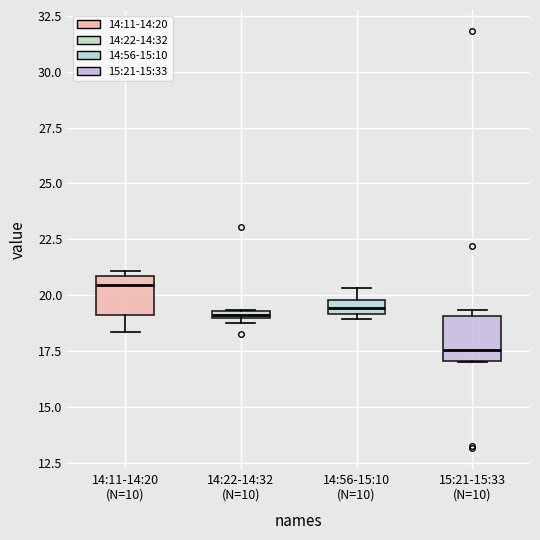

Where does the median line of the box for 14:56-15:10 (N=10) sit on the y-axis? The values are not printed on the chart, so give them approximately, as read against the axis.

19.5